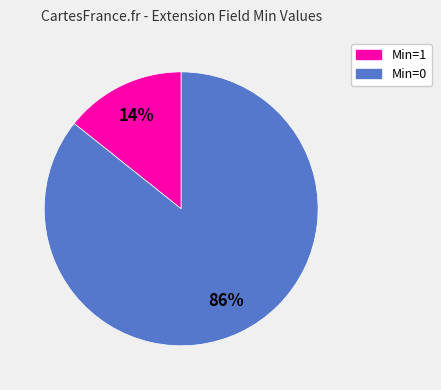

How many segments does this pie chart have?

2